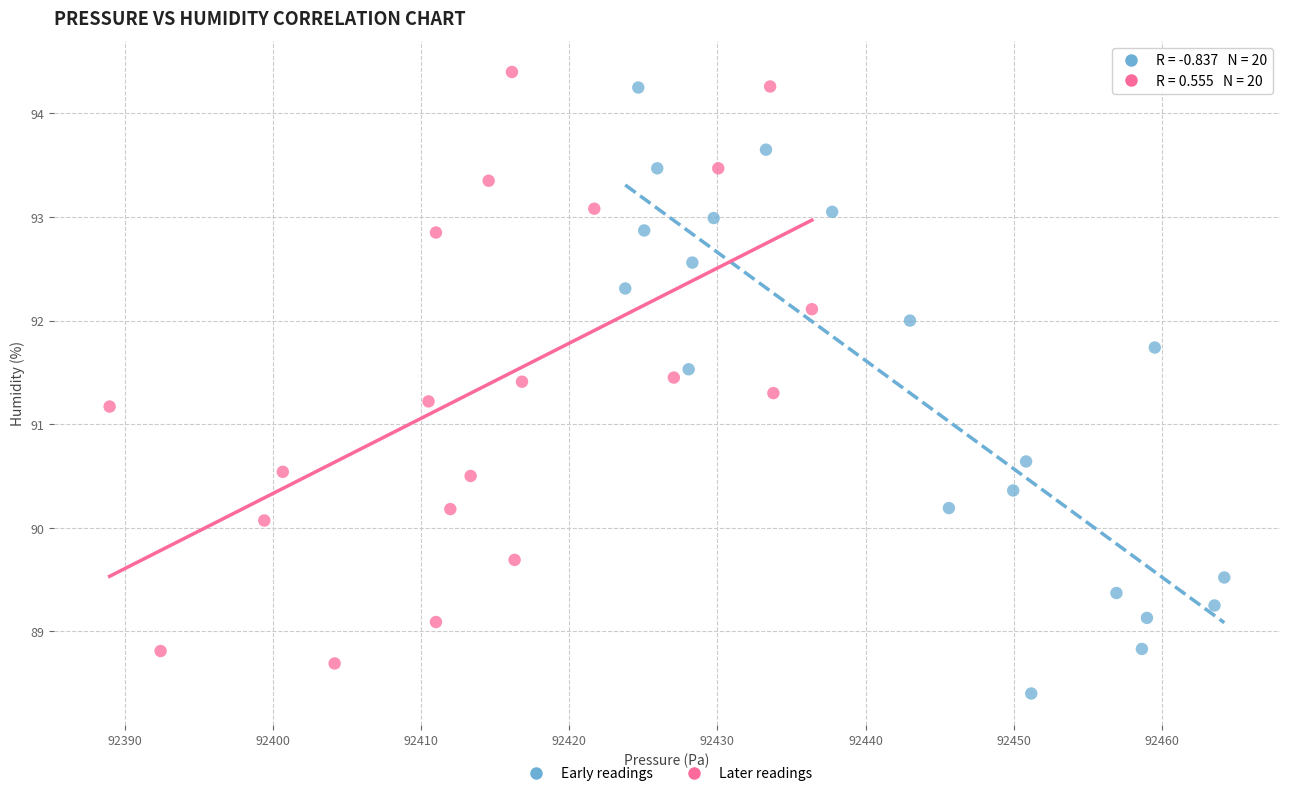

Which series contains the lowest Y value?

Early readings